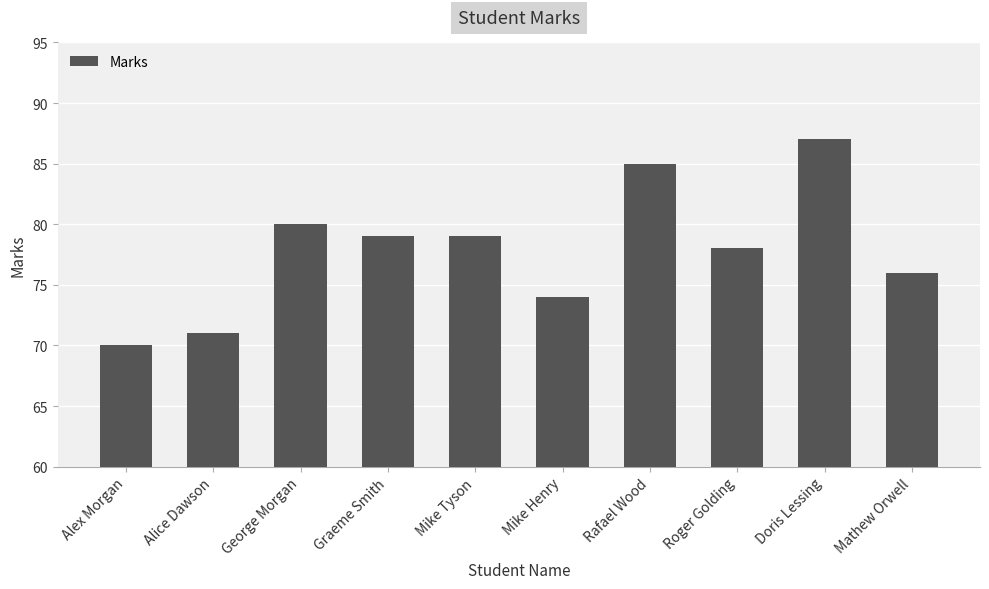

Reading left to right, extract all data points from this chart.

Alex Morgan=70	Alice Dawson=71	George Morgan=80	Graeme Smith=79	Mike Tyson=79	Mike Henry=74	Rafael Wood=85	Roger Golding=78	Doris Lessing=87	Mathew Orwell=76